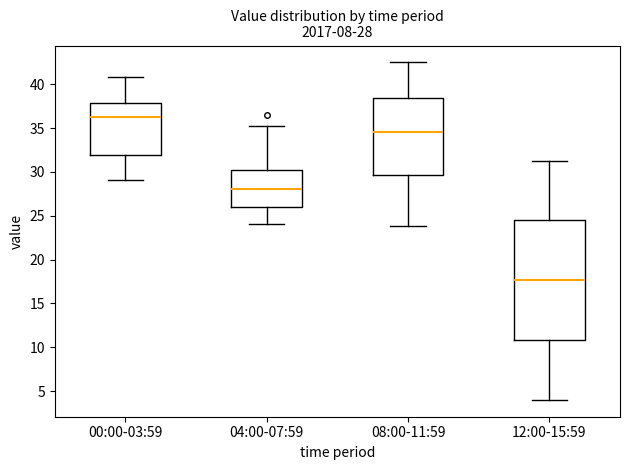

Comparing the boxes themselves (not the whiskers), which one is the tallest?

12:00-15:59